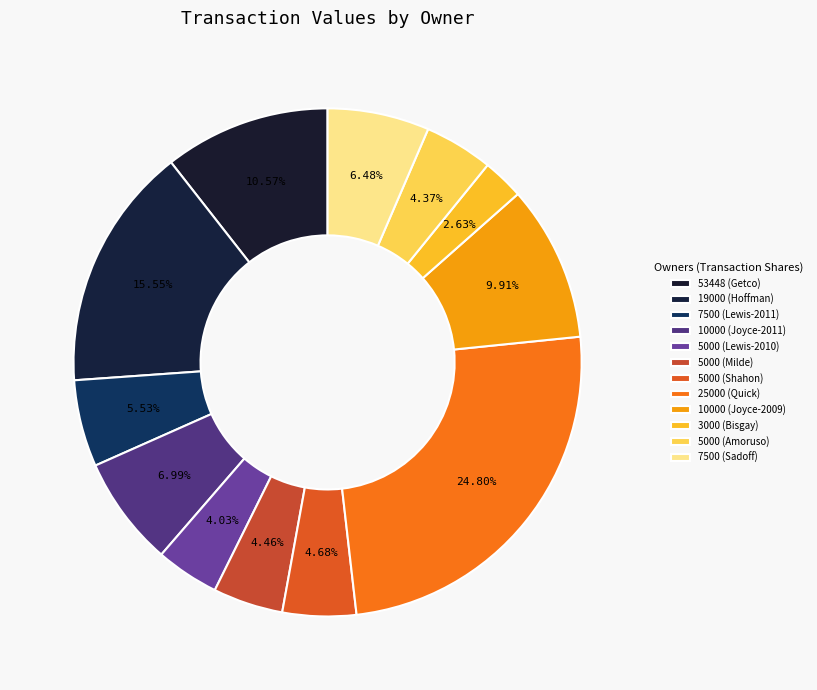

Count the number of slices in the pie.

12